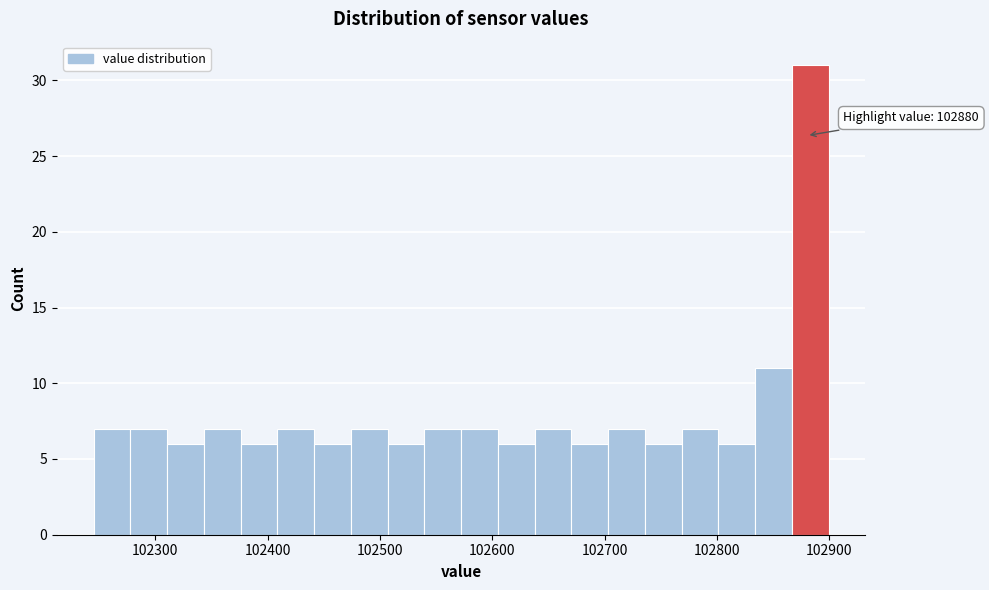

Around what value on the x-axis is the tallest bar? Give the approximate position of its centre, as read against the axis.

102880